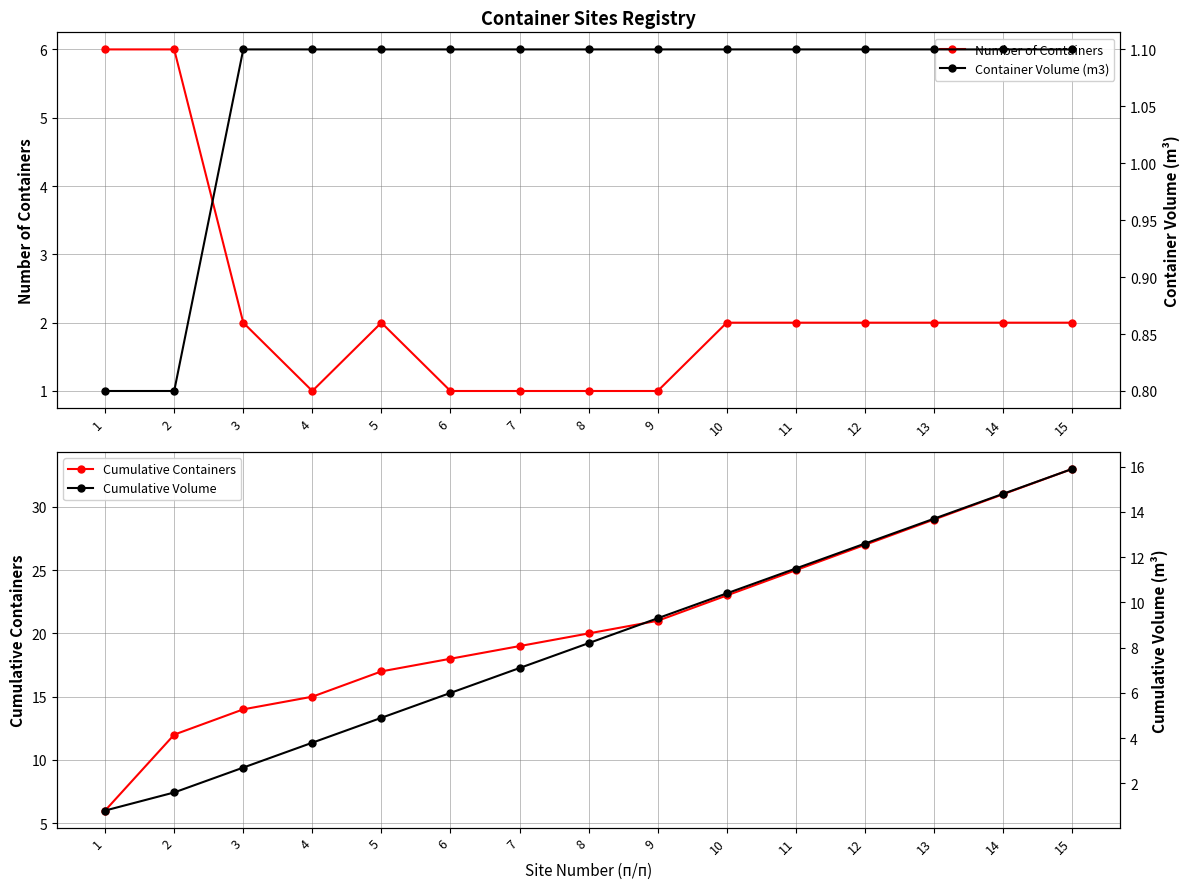

How many values in the Container Volume (m3) series are below 1?

2